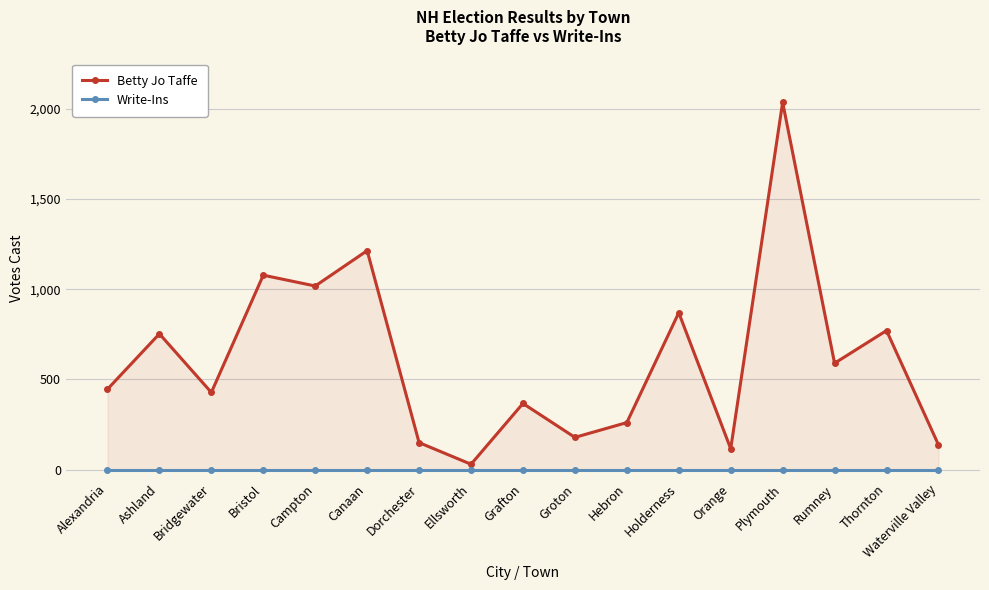

True or false: Write-Ins and Betty Jo Taffe intersect in this chart.

False